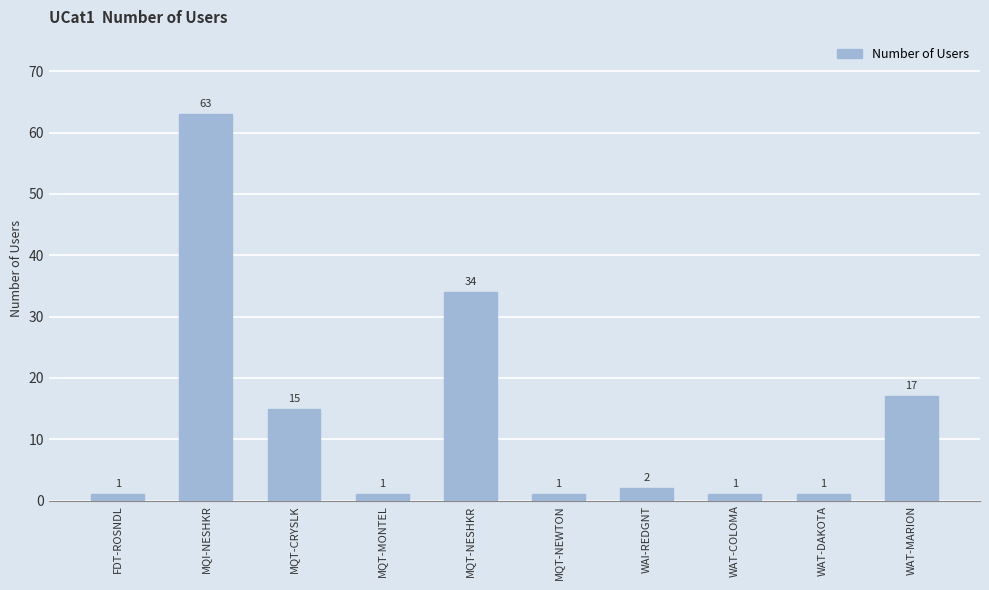

The chart shows a value of 17 at WAT-MARION. True or false?

True